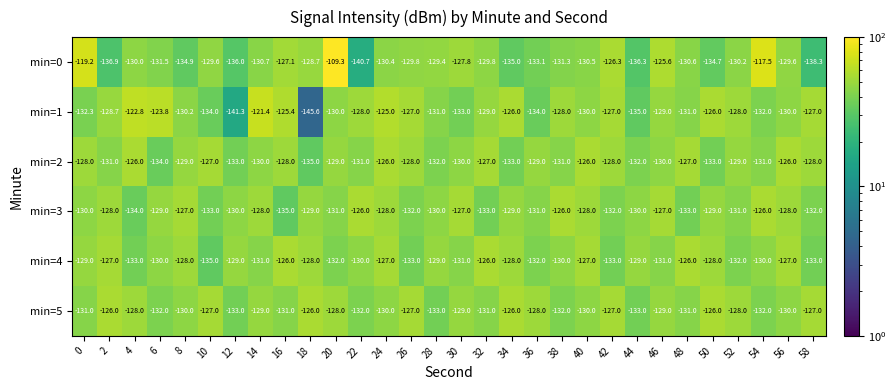

What is the spread (max minus min) of values at 0?

13.1